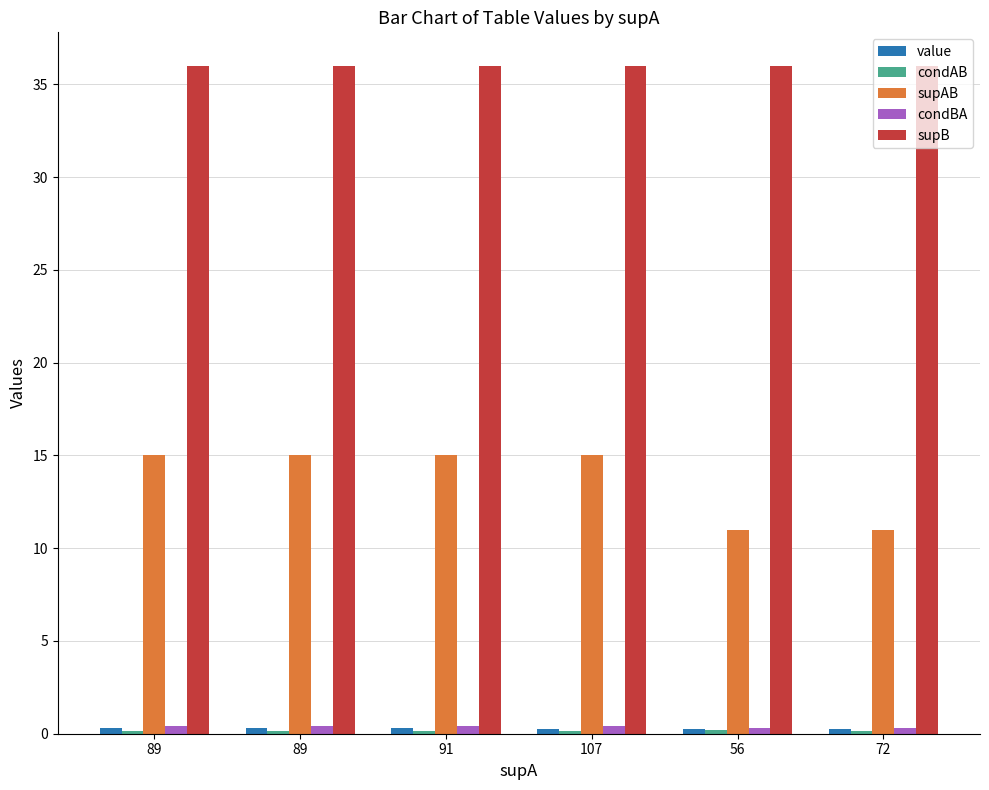

How many bars are there in total?

30